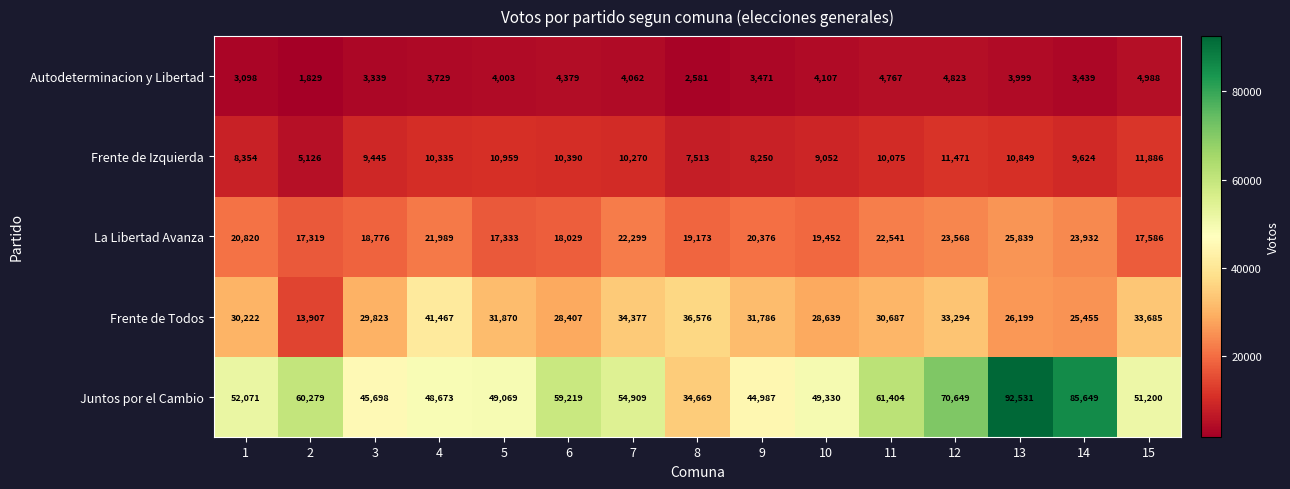

At which label does Frente de Izquierda first exceed 10075?

4